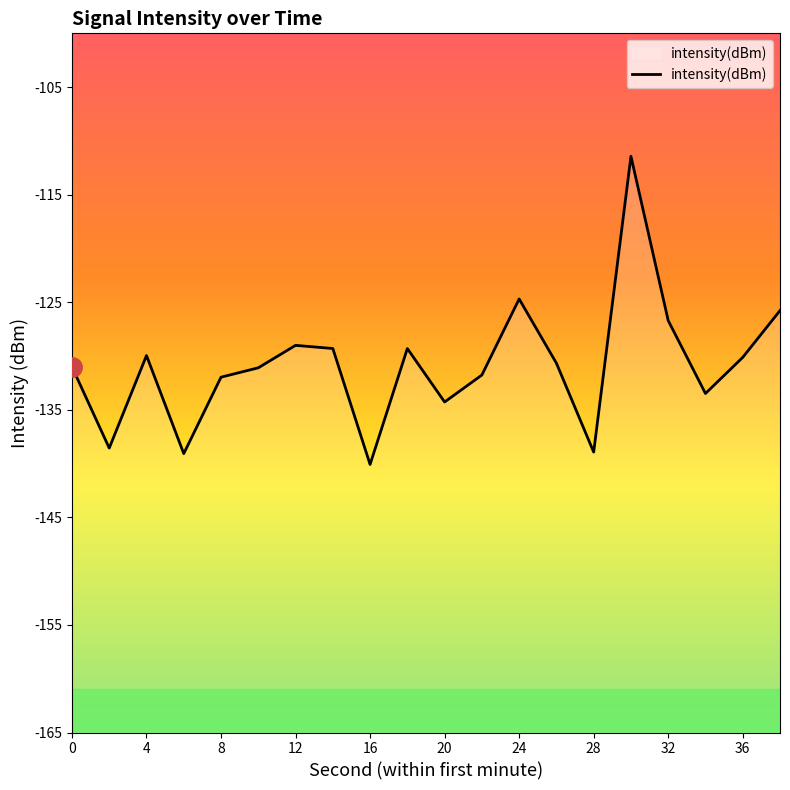

The chart shows a value of -219.1 at 36. True or false?

False